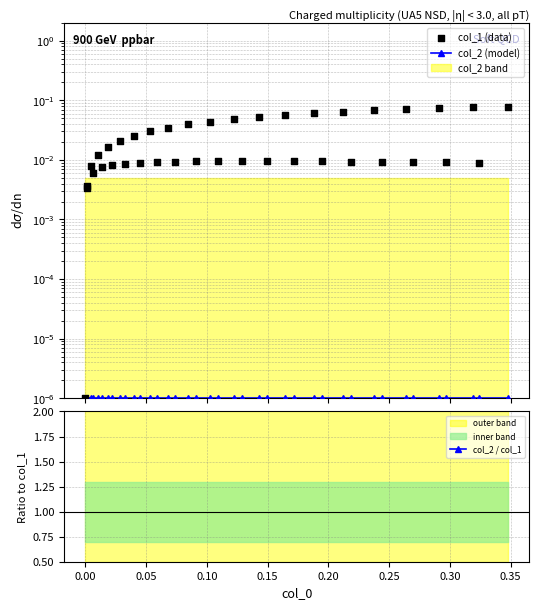

Is the value of col_2 (model) at 36 greater than the value of col_1 (data) at 23?

No